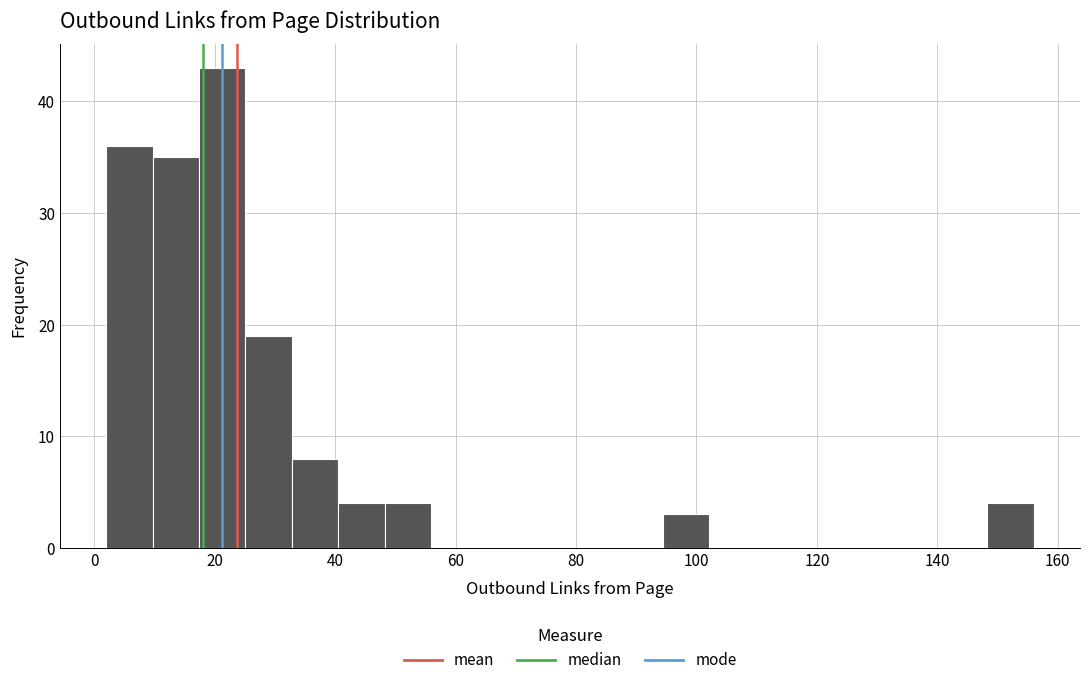

Read against the x-axis, roughly where is the centre of the tallest bar?

22